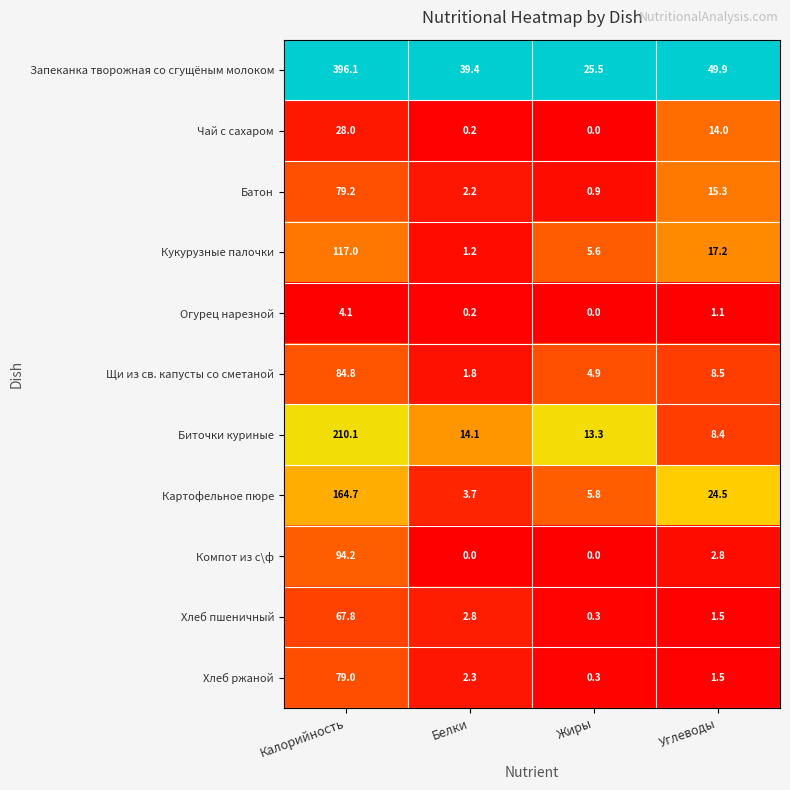

What is the maximum value shown in the chart?

396.1